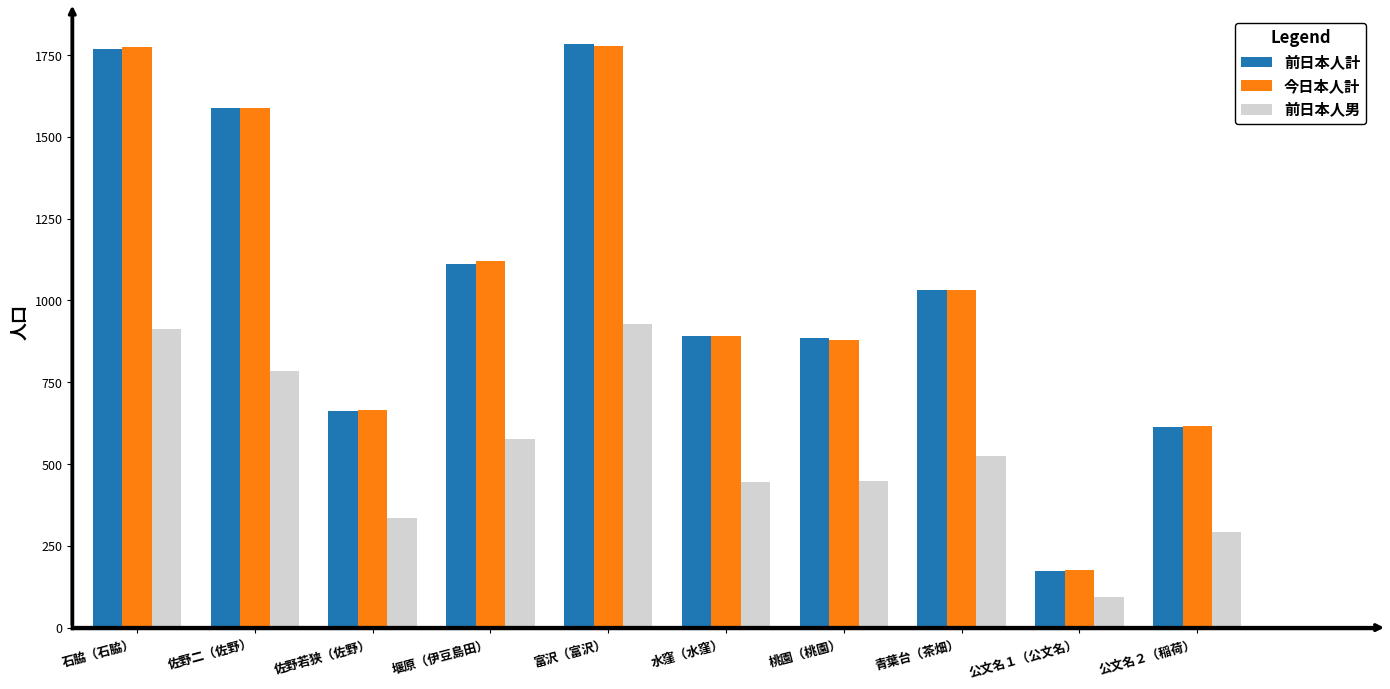

What are all the series names shown in the legend?

前日本人計, 今日本人計, 前日本人男